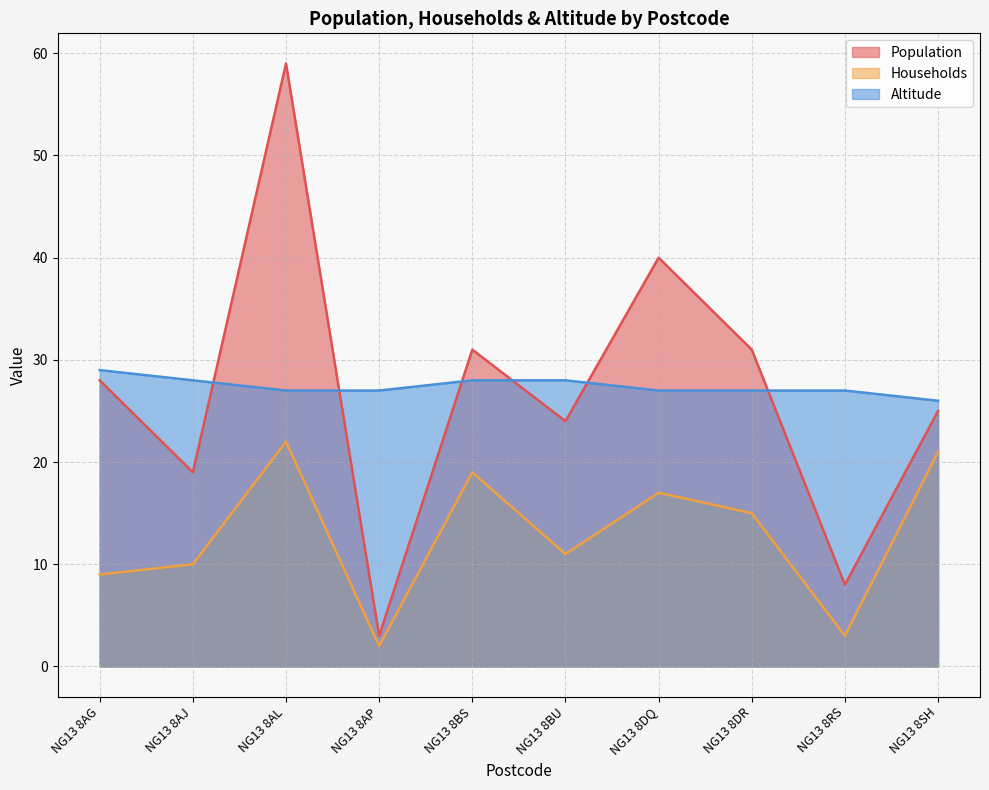

Is the value of Altitude at NG13 8DQ greater than the value of Population at NG13 8DR?

No